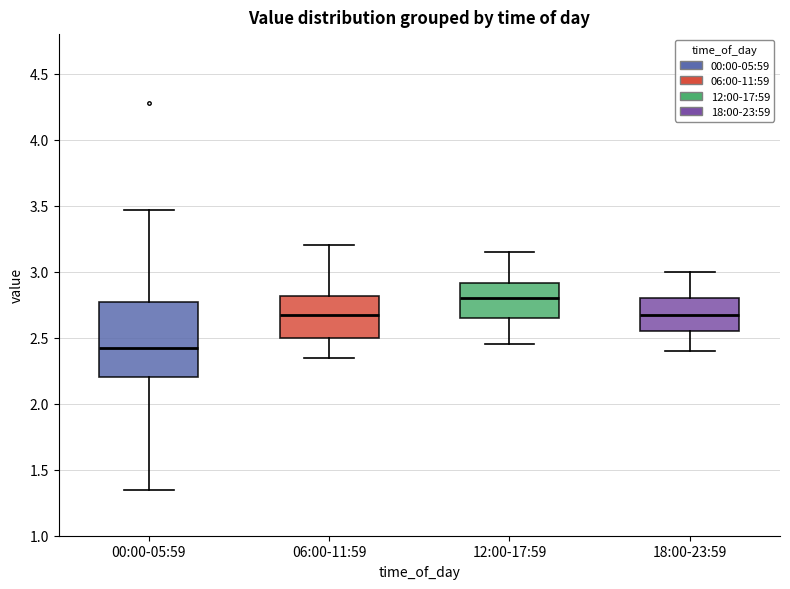

Where does the upper whisker of the box for 06:00-11:59 end on the y-axis? The values are not printed on the chart, so give them approximately, as read against the axis.

3.20